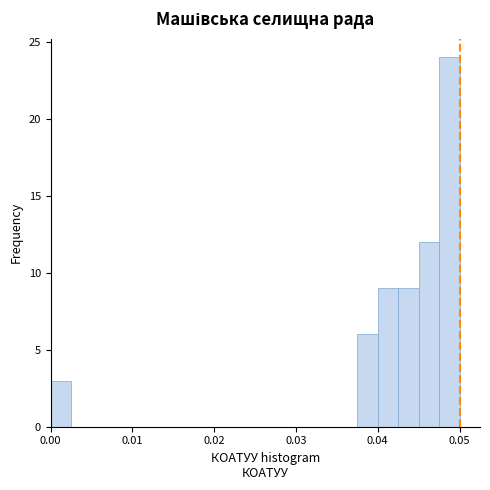

Read against the x-axis, roughly where is the centre of the tallest bar?

0.049